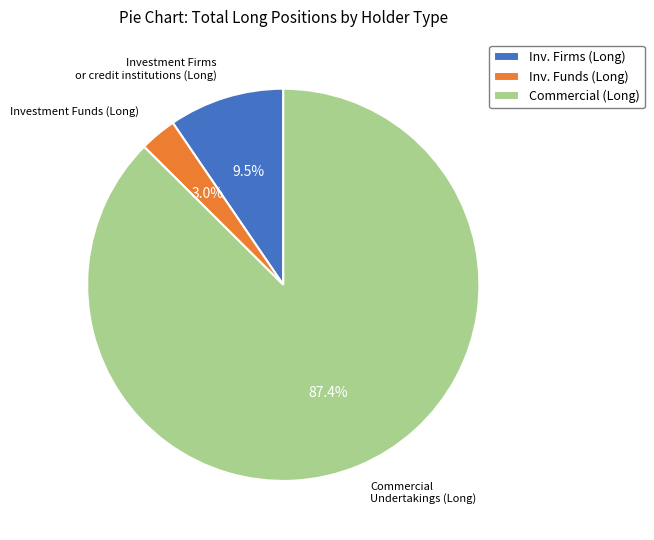

Count the number of slices in the pie.

3